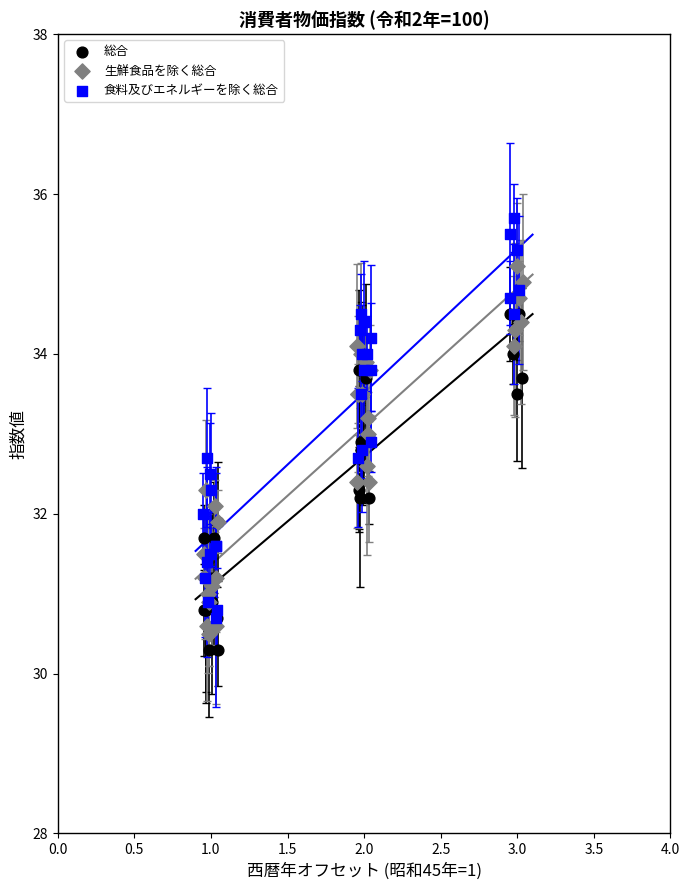

What are all the series names shown in the legend?

総合, 生鮮食品を除く総合, 食料及びエネルギーを除く総合